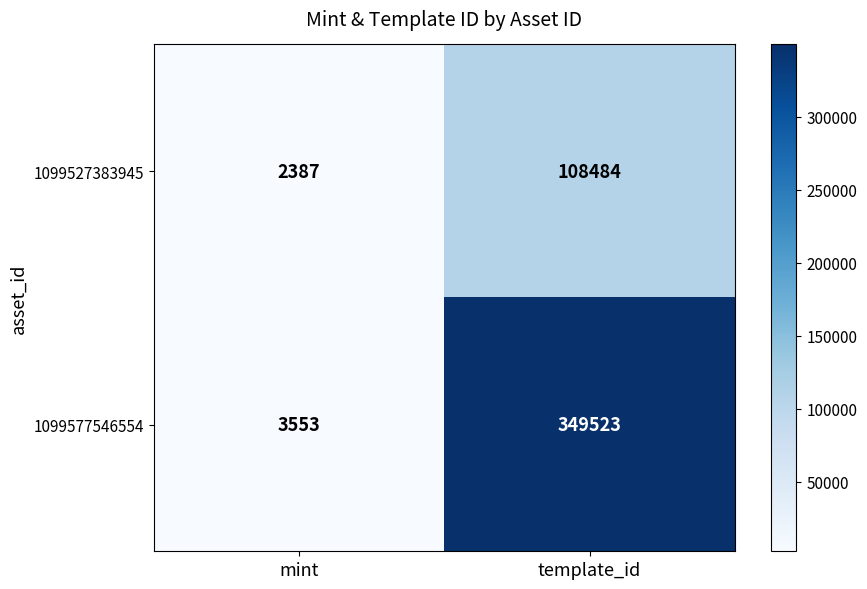

True or false: 1099527383945 has a value of 2387 at mint.

True